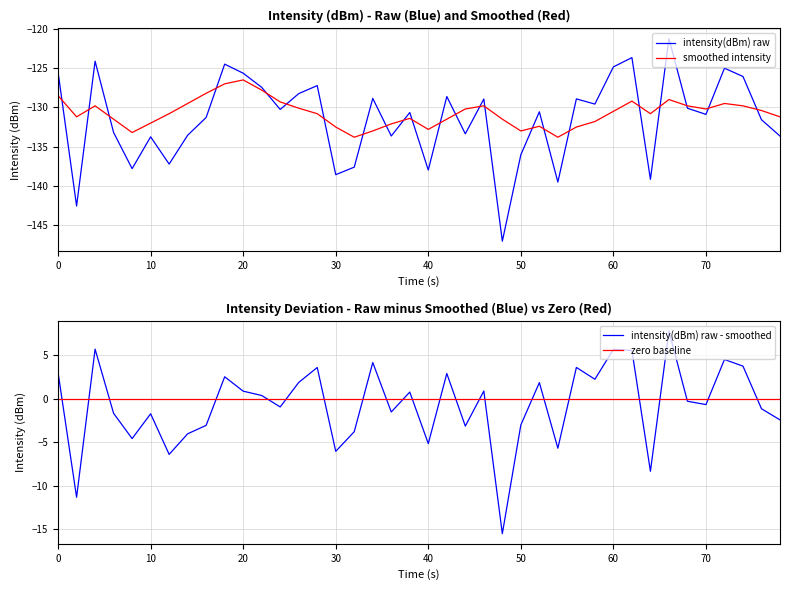

The value of intensity(dBm) raw at 30 is -138.6. True or false?

True